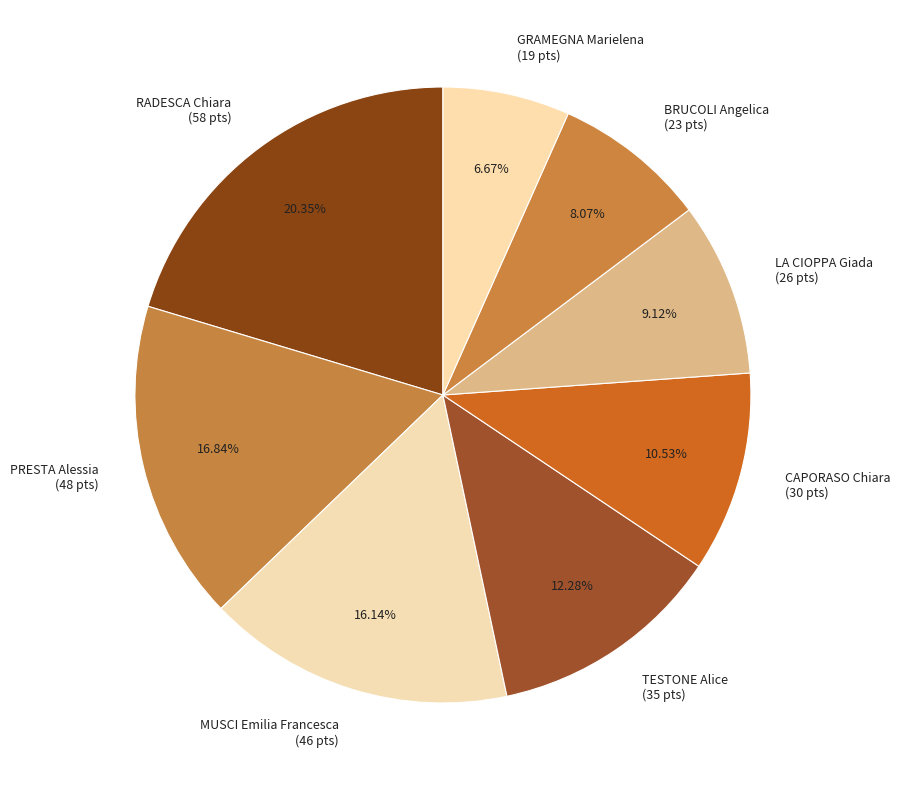

Rank the categories by value from highest to lowest.

RADESCA Chiara, PRESTA Alessia, MUSCI Emilia Francesca, TESTONE Alice, CAPORASO Chiara, LA CIOPPA Giada, BRUCOLI Angelica, GRAMEGNA Marielena